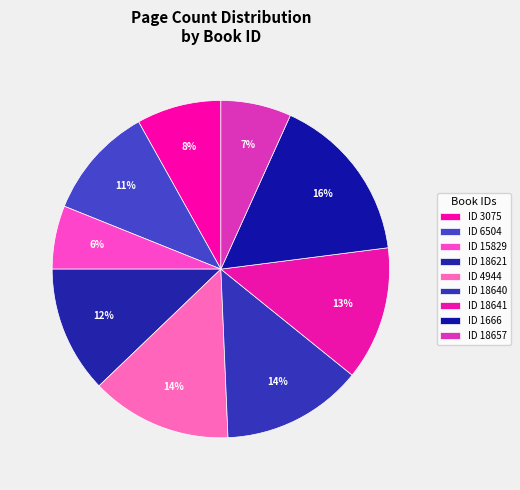

How many slices are in this pie chart?

9